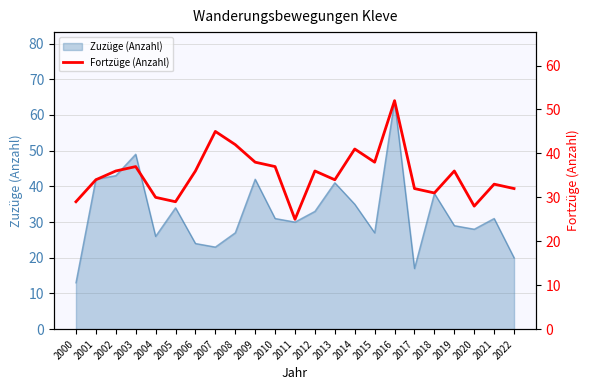

Which category has the highest value in the Zuzüge (Anzahl) series?

2016